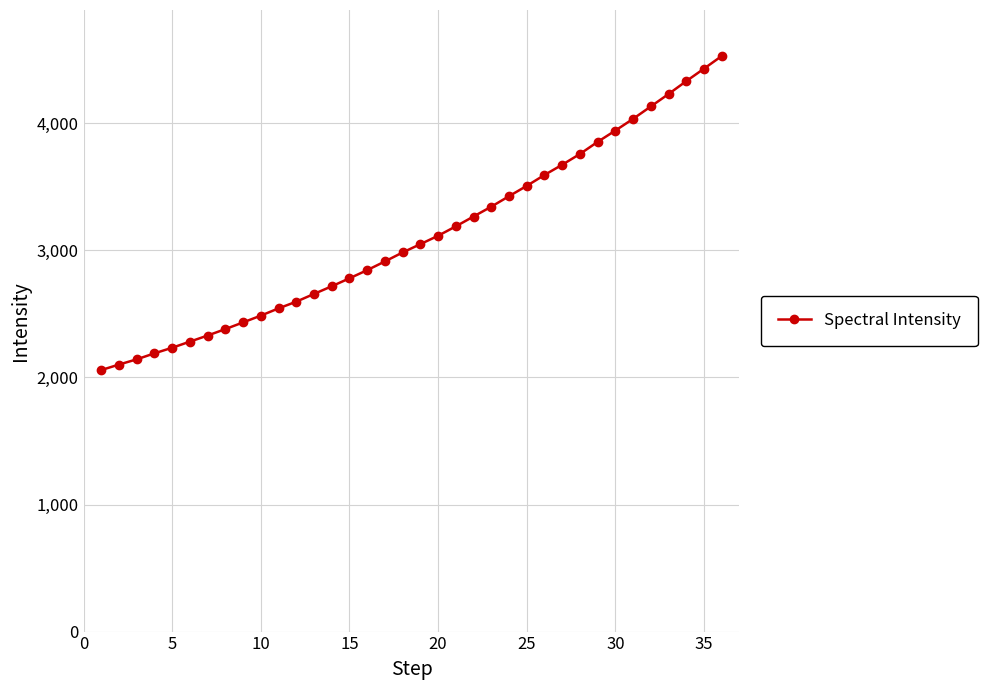

What is the sum of all values?

112095.7